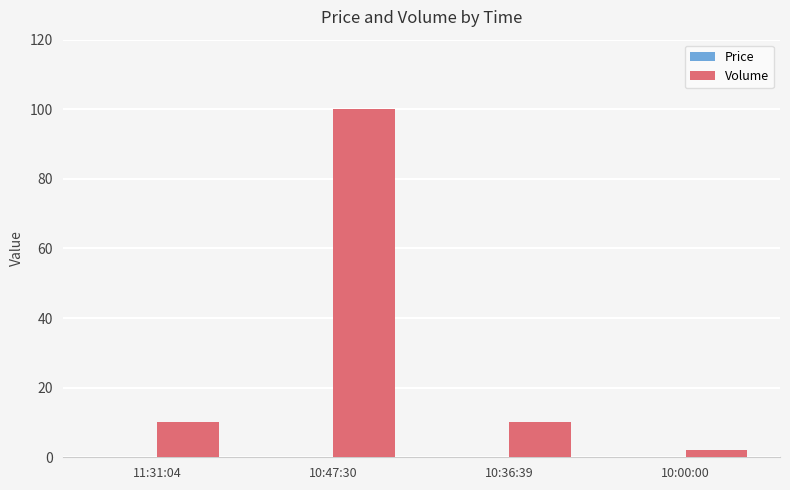

Which category has the highest value across all series?

10:47:30